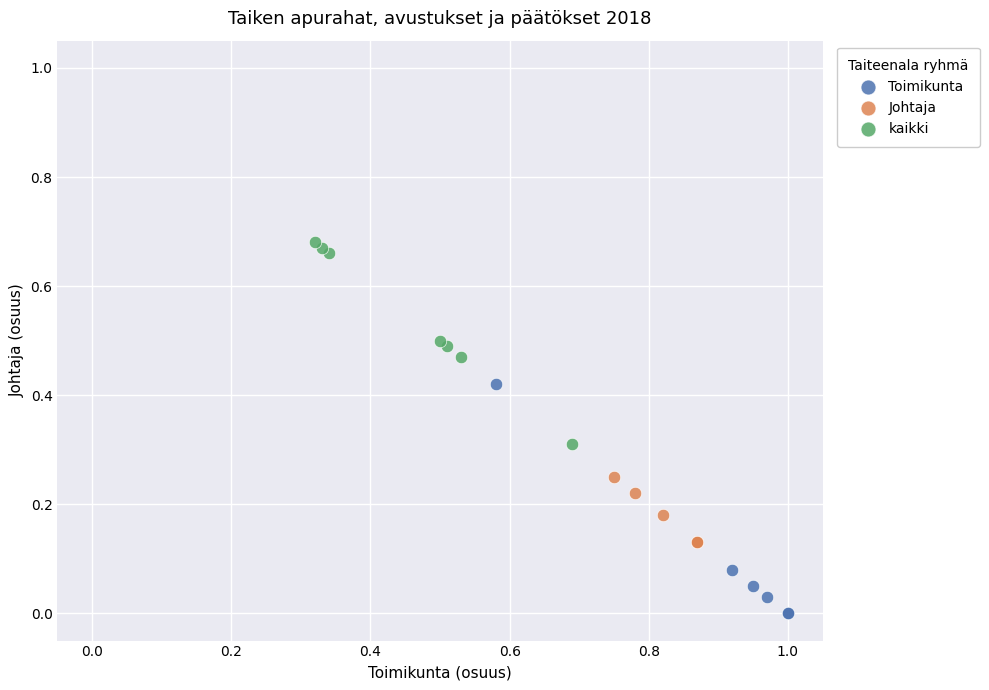

What are all the series names shown in the legend?

Toimikunta, Johtaja, kaikki